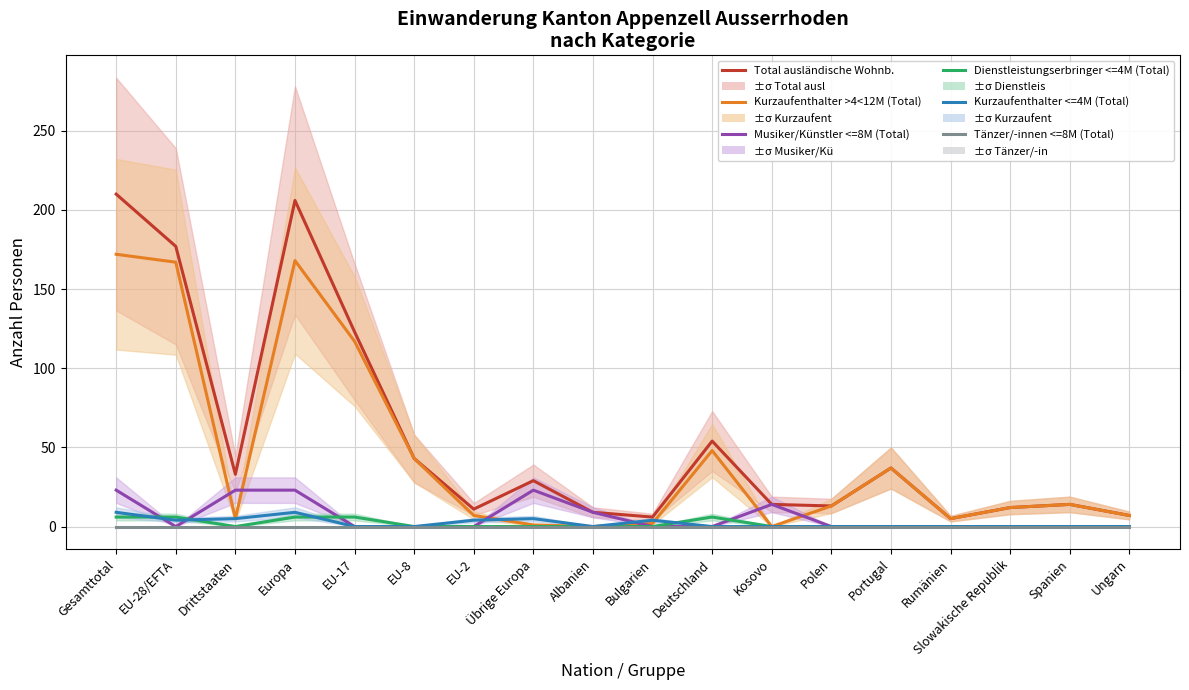

Which series has the widest spread of values?

Total ausländische Wohnb.